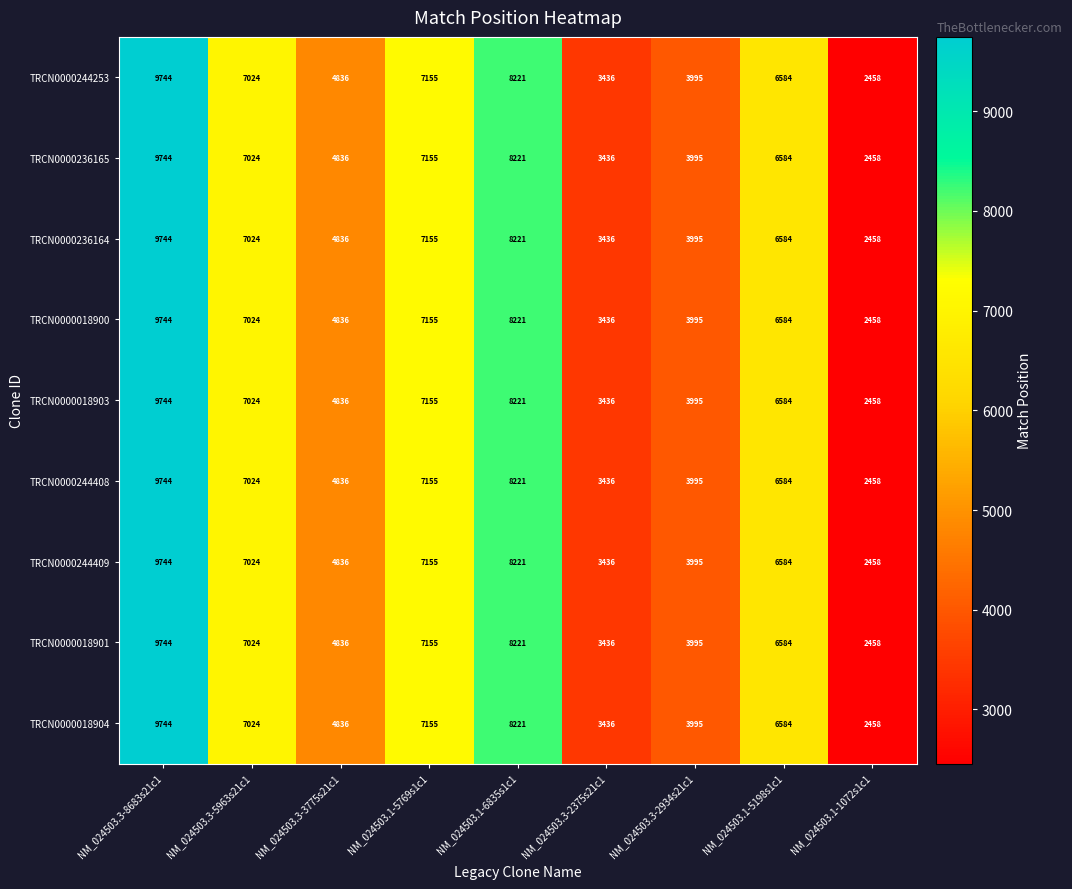

What is the total value across all series at NM_024503.1-5198s1c1?

59256